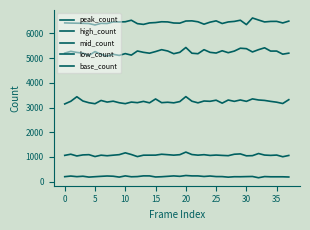

How many lines are shown in the chart?

5